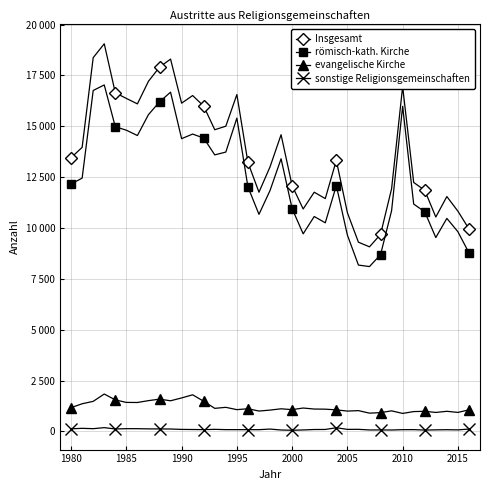

What is the greatest value displayed?

19055